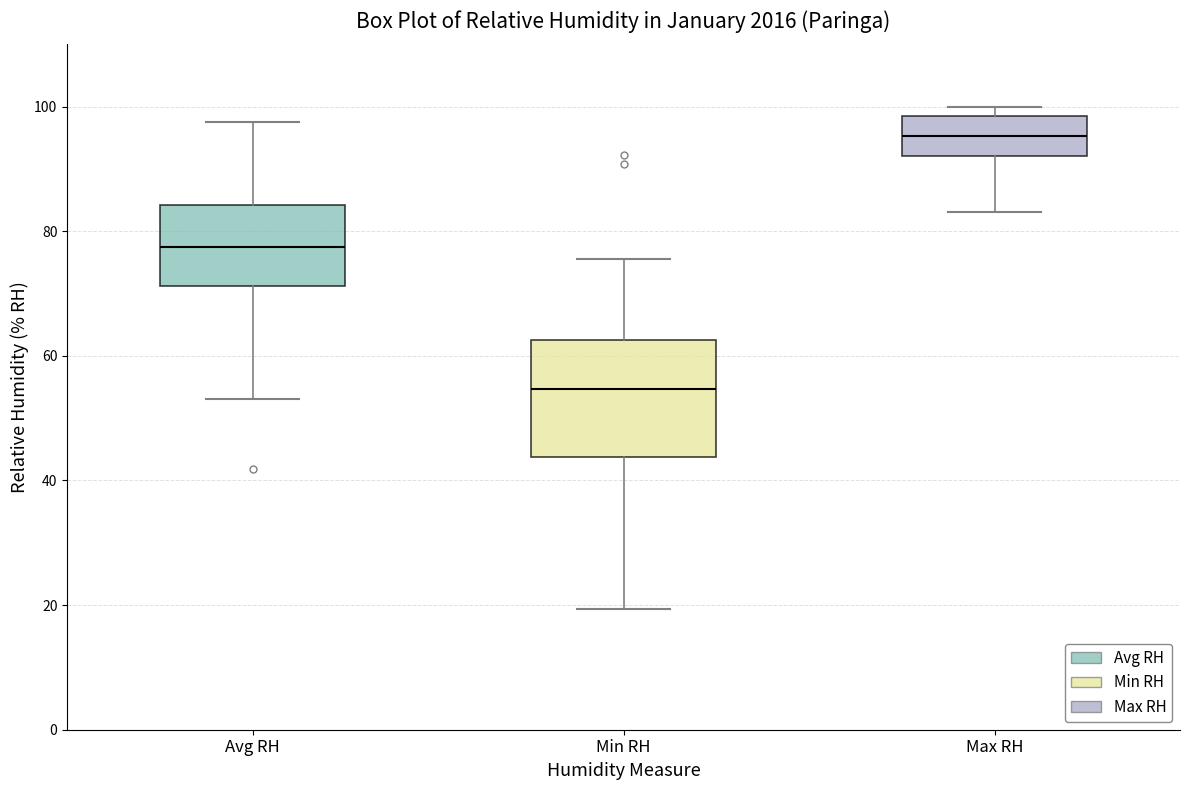

Reading left to right, transcribe this box plot: for each box, give where its median line is, the range the box spans, and where its two whiskers end, as read against the y-axis. The values are not printed on the chart, so give them approximately, as read against the axis.

Avg RH: median 78, box 72 to 84, whiskers 54 to 98
Min RH: median 54, box 44 to 62, whiskers 20 to 76
Max RH: median 96, box 92 to 98, whiskers 84 to 100